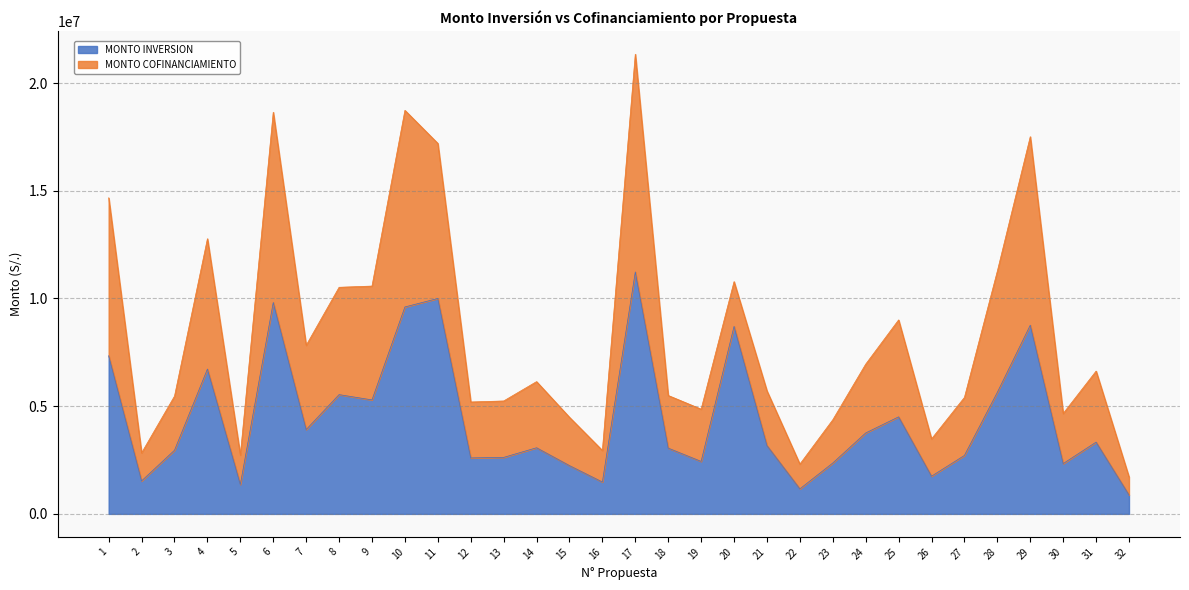

Between 2 and 16, which is larger?

2